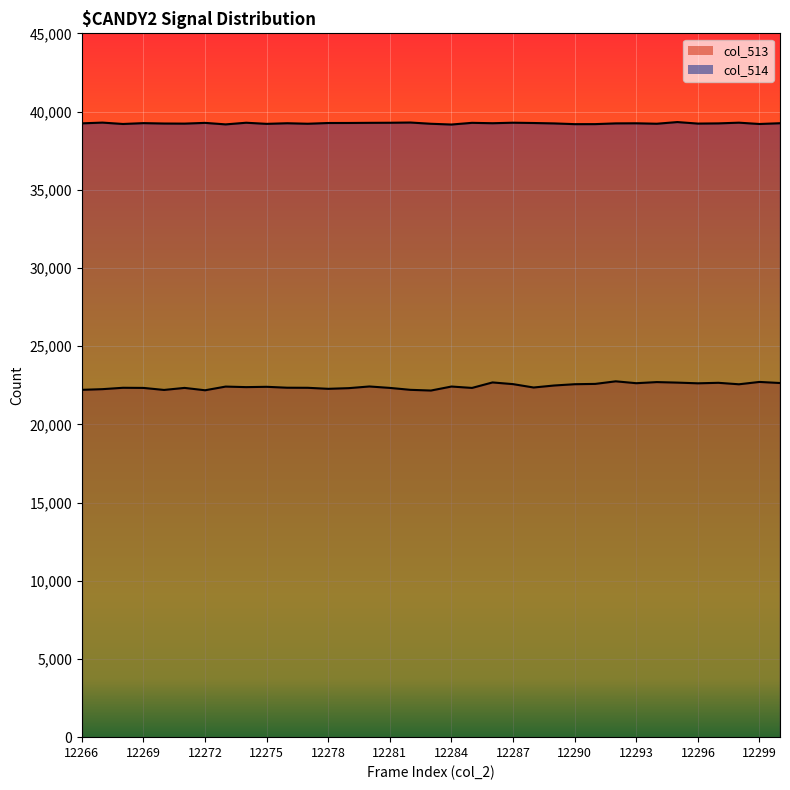

True or false: col_514 and col_513 cross at least once.

False